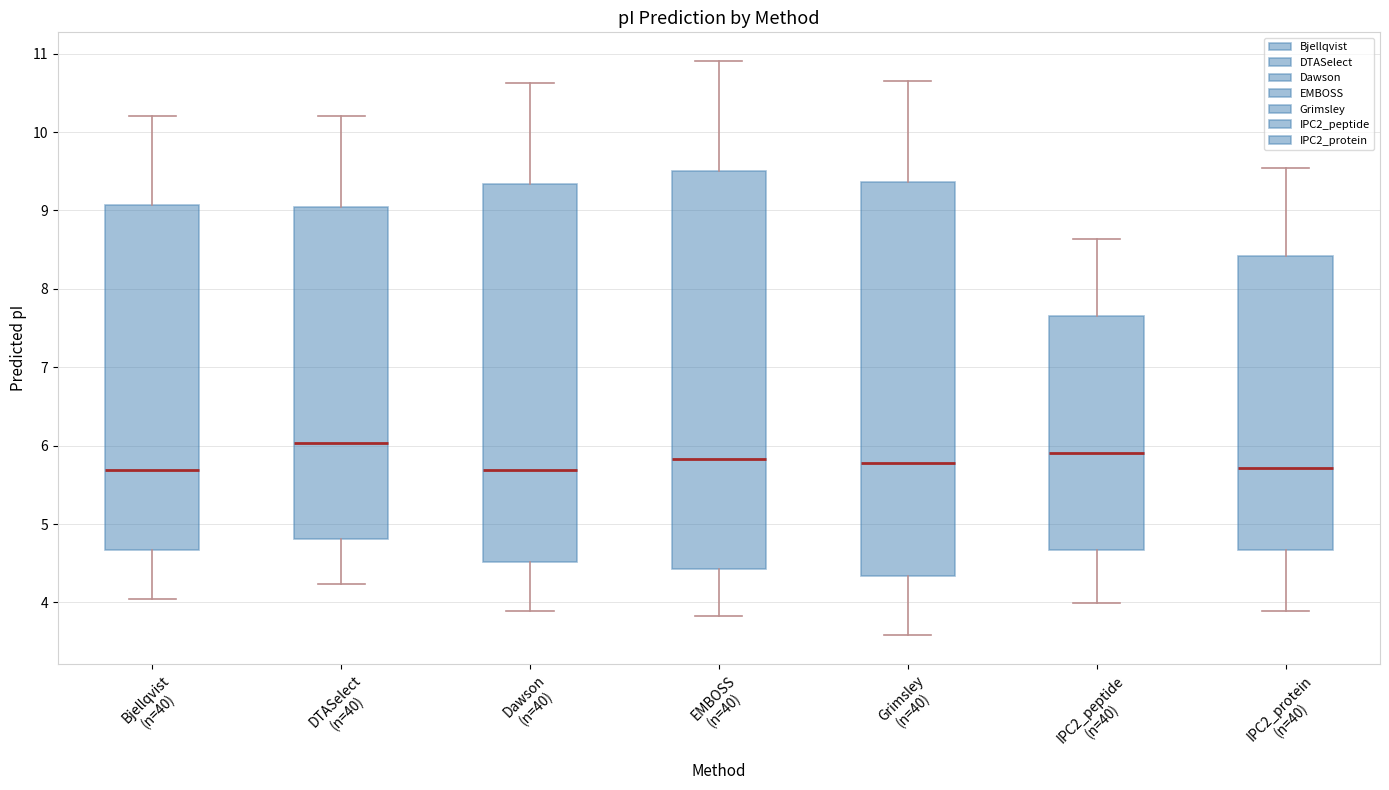

Which box has the highest median line?

DTASelect (n=40)